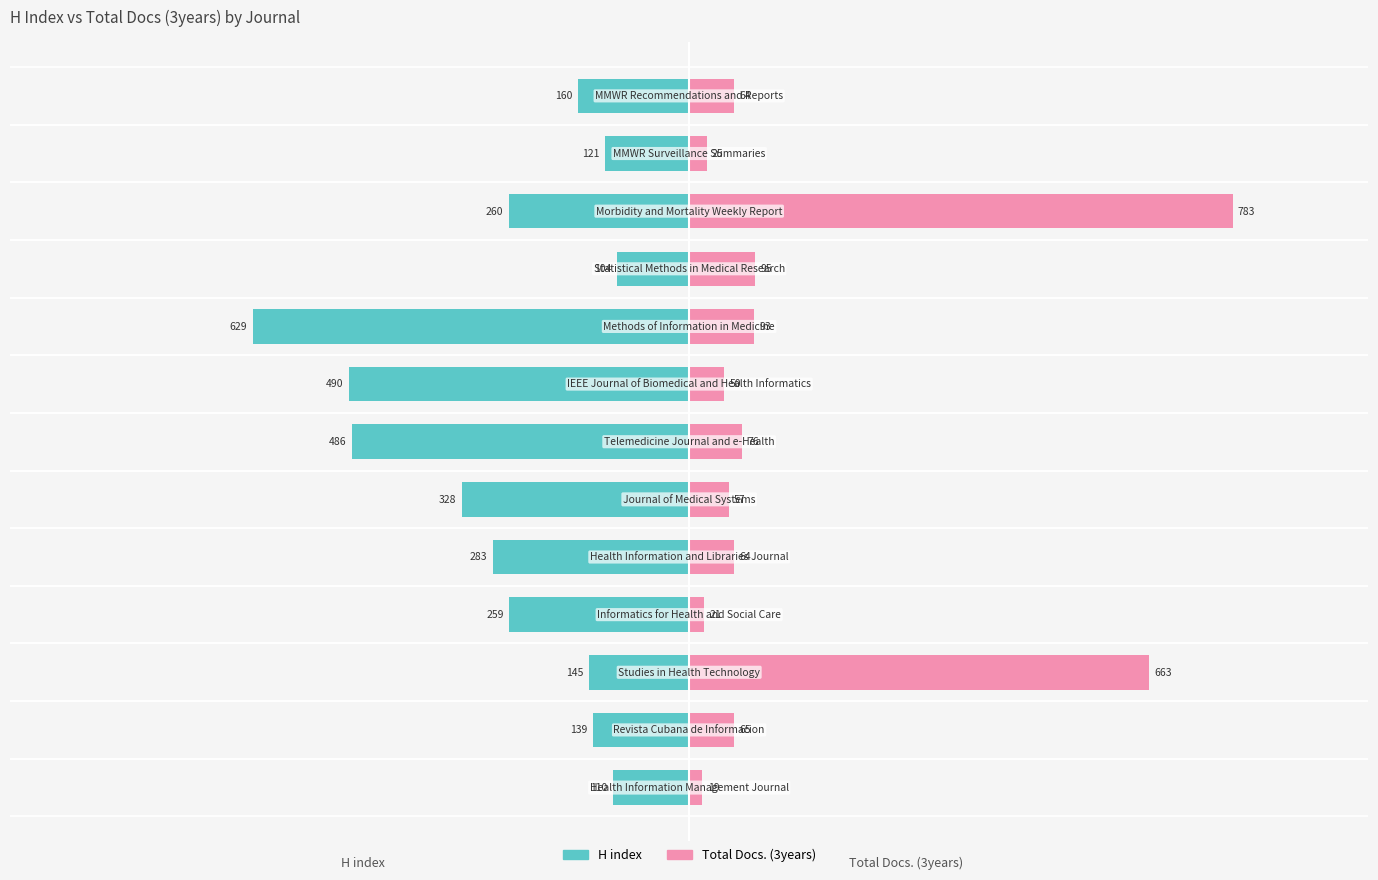

What are all the series names shown in the legend?

H index, Total Docs. (3years)